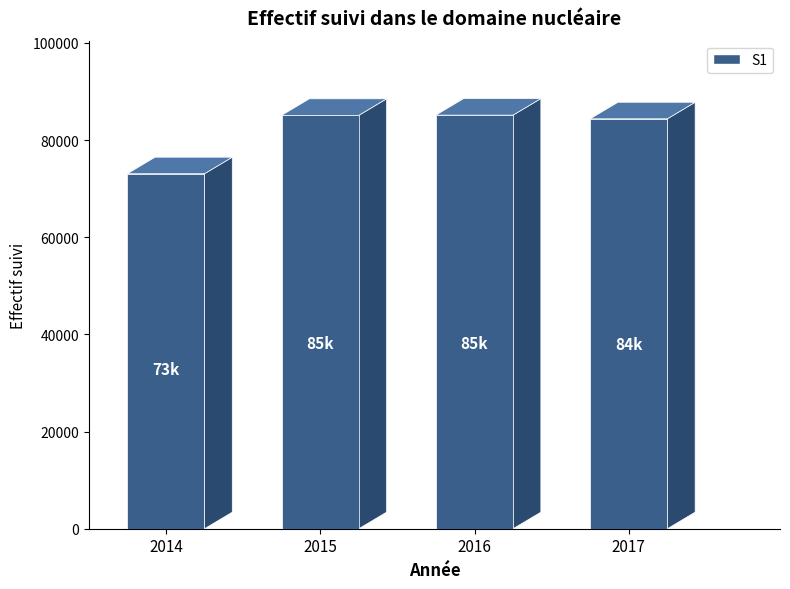

How many data points does each series have?

4